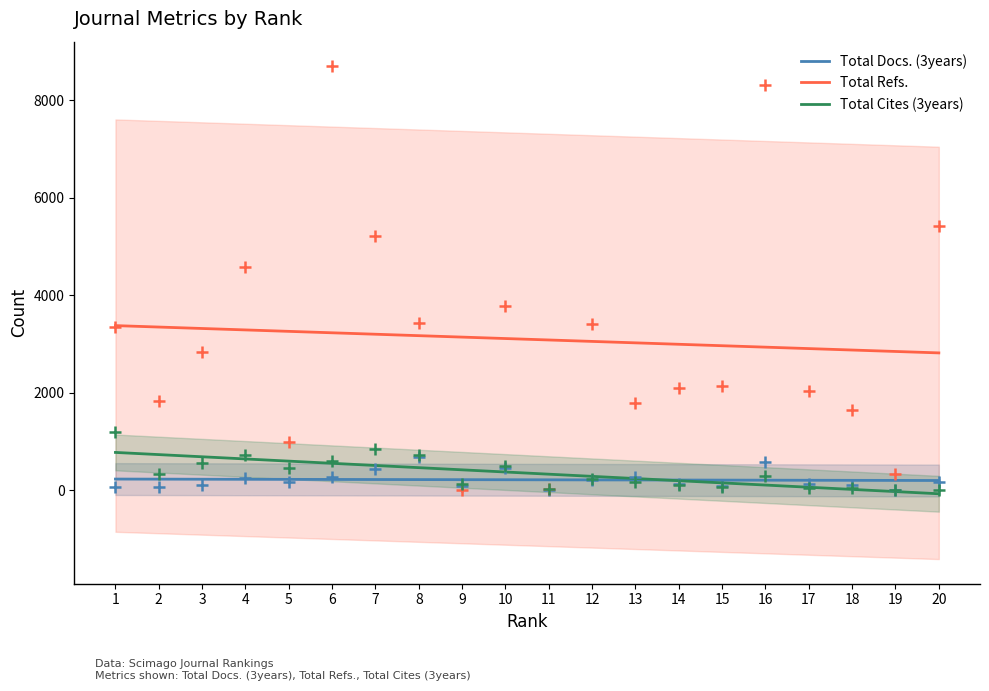

At which category is the sum across all series the highest?

1